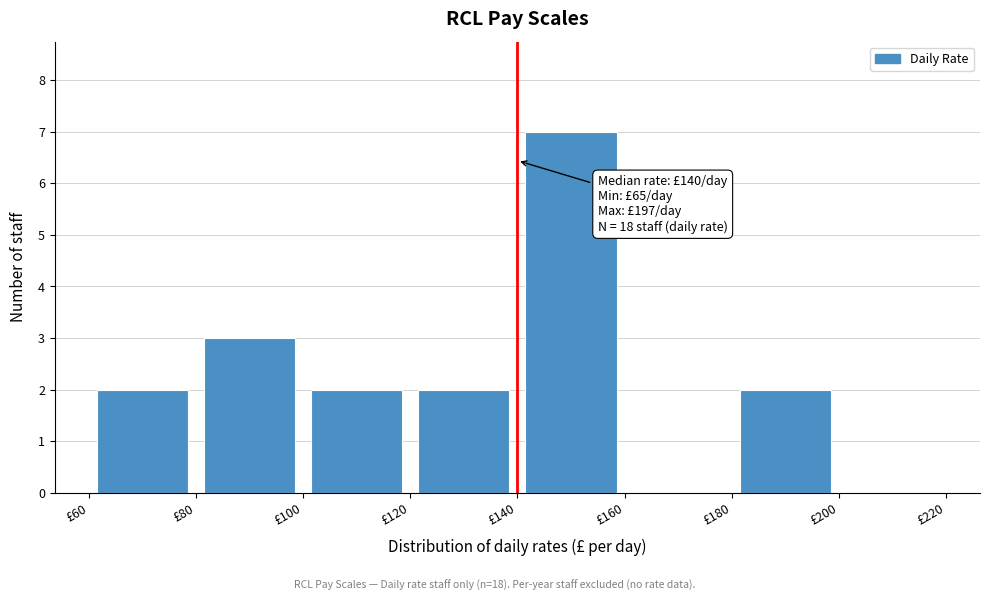

Over which range of the x-axis is the bar tallest?

140 to 160